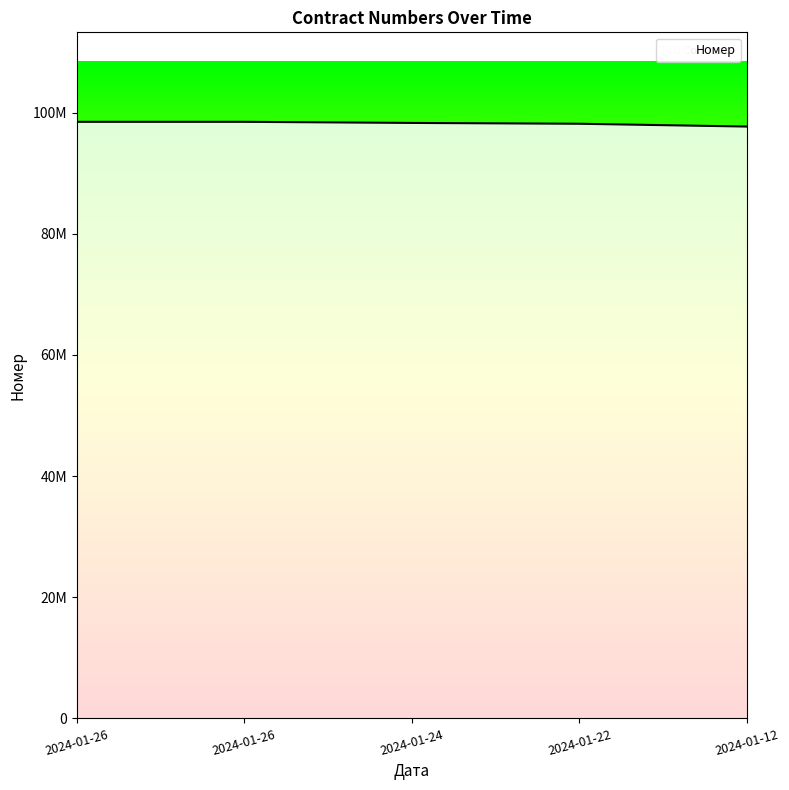

What is the value of the 4th point from the left?

98167022